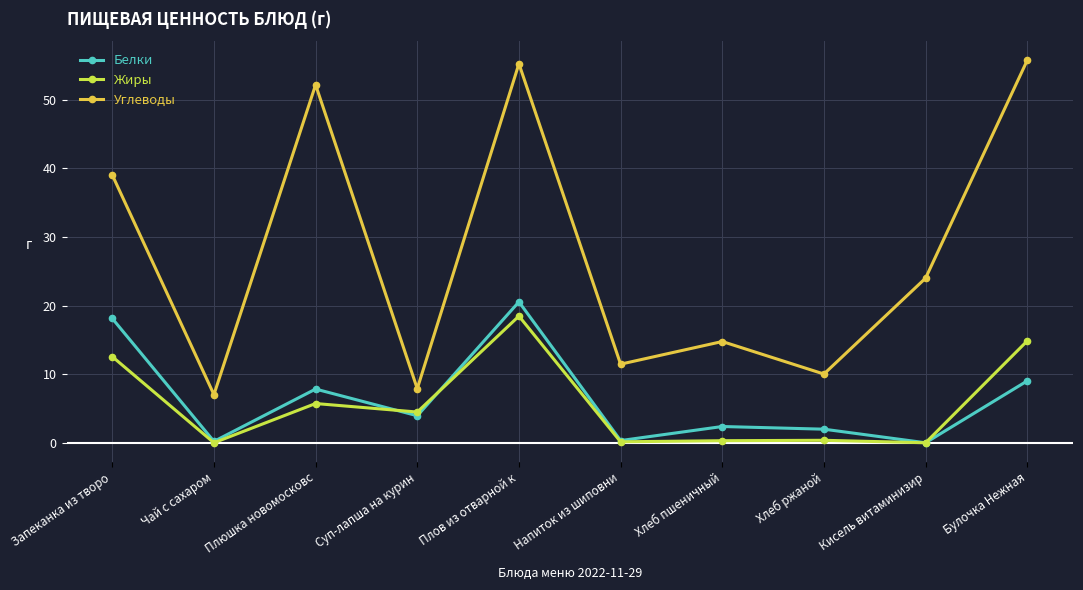

What is the highest value of the Белки series?

20.5